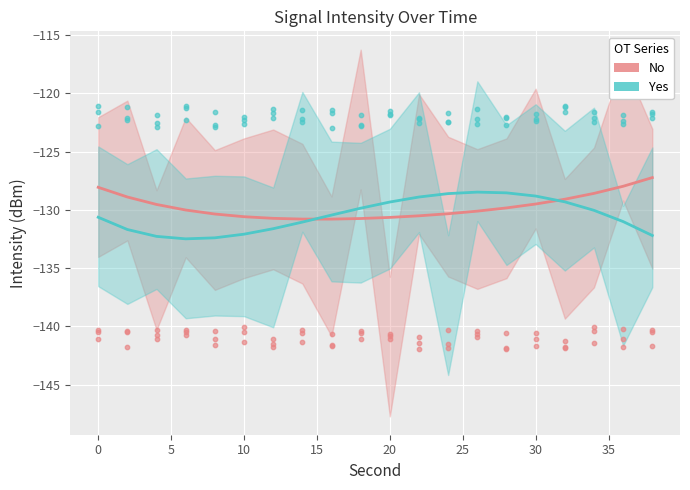

Which series contains the highest Y value?

No